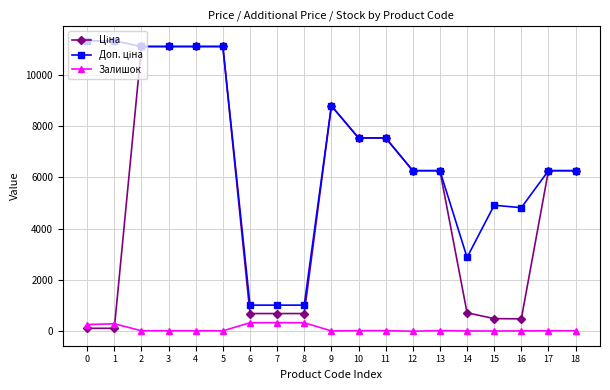

What is the greatest value displayed?

11334.0